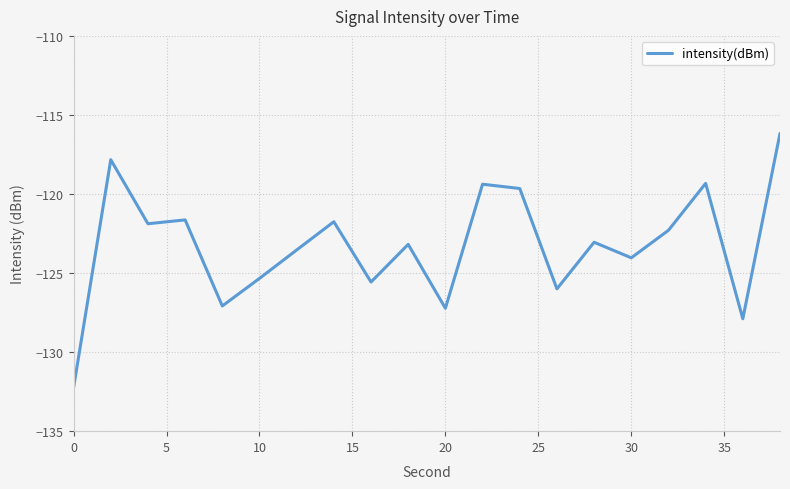

How many interior local valleys (lower than both neighbors) does the data have?

7